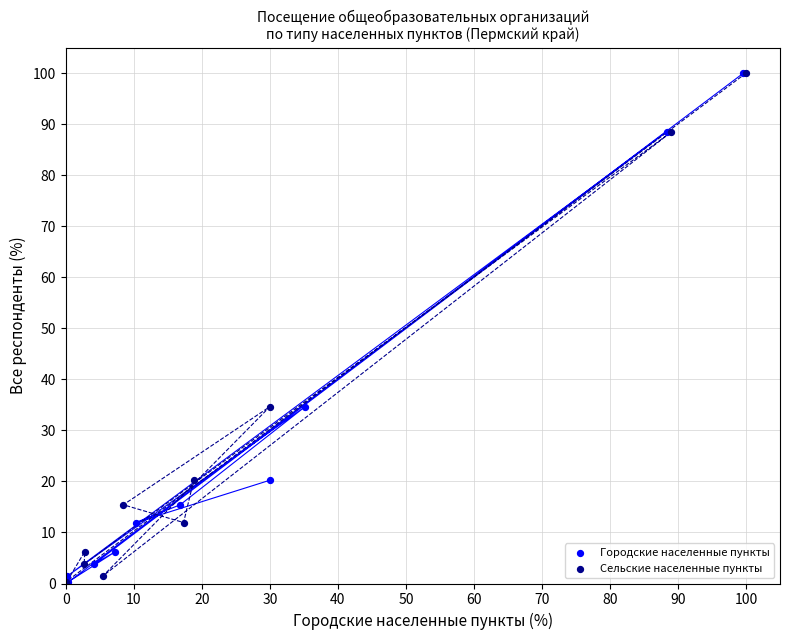

What are all the series names shown in the legend?

Городские населенные пункты, Сельские населенные пункты